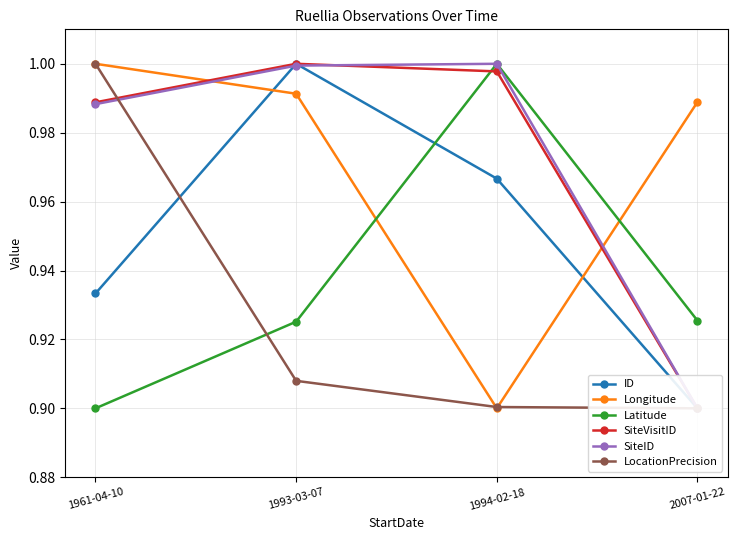

Is this an area chart (filled region under the line)?

No